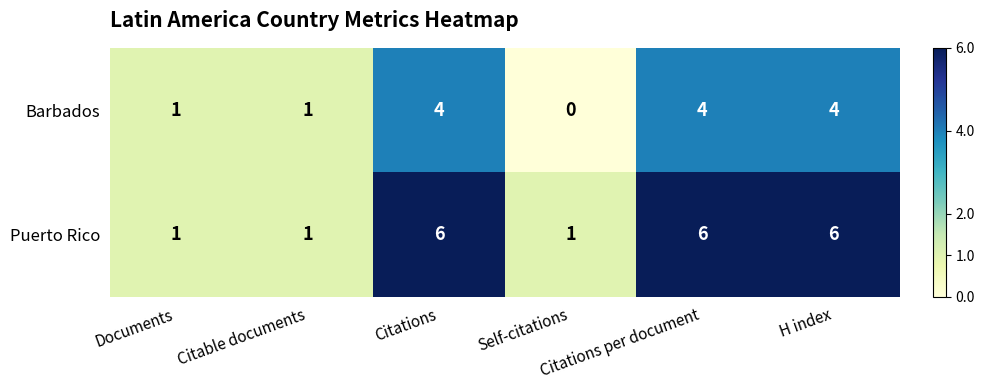

Which series has the largest total across all categories?

Puerto Rico